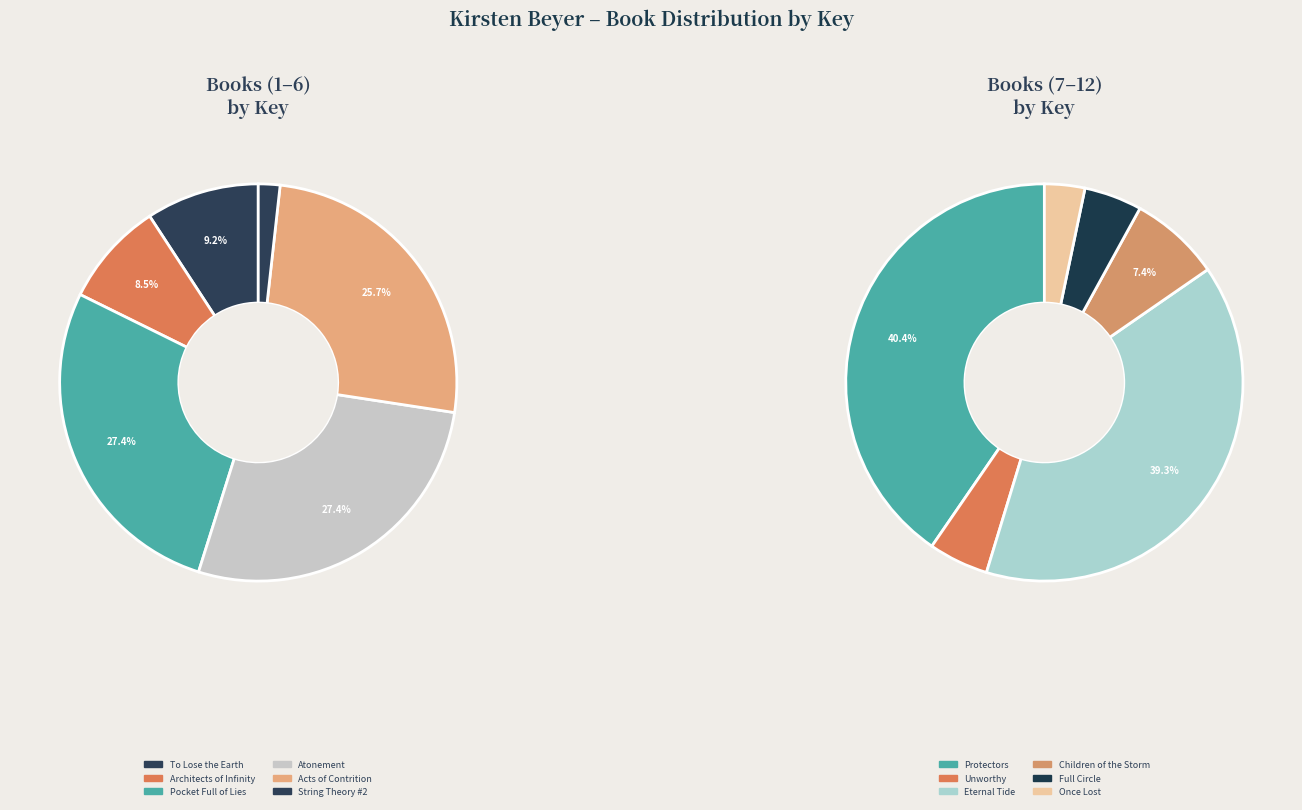

How many slices are in this pie chart?

12